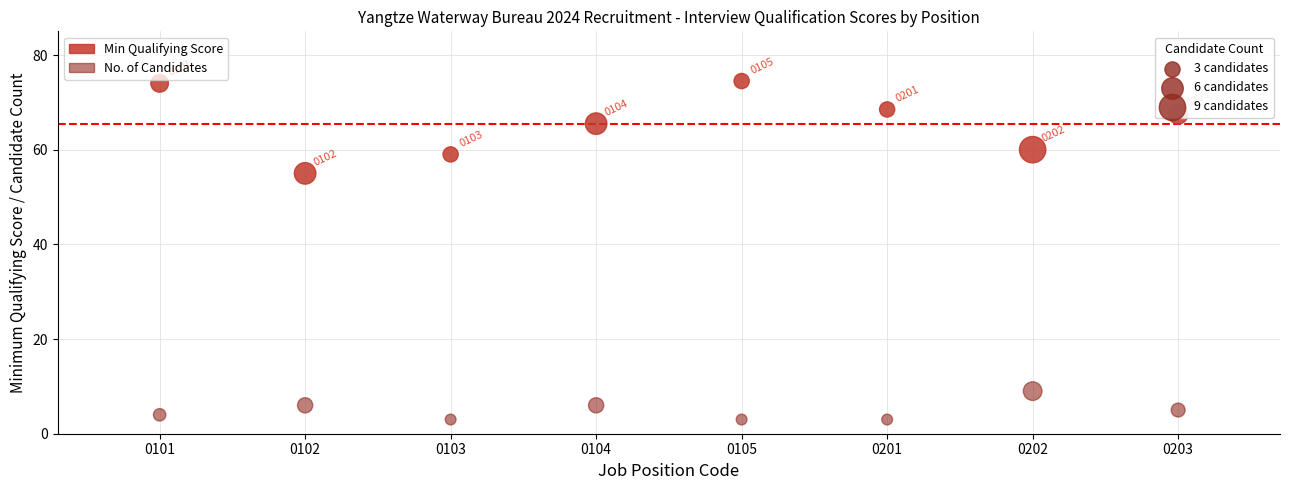

Across all series, what Y value is closest to 38?

55.0